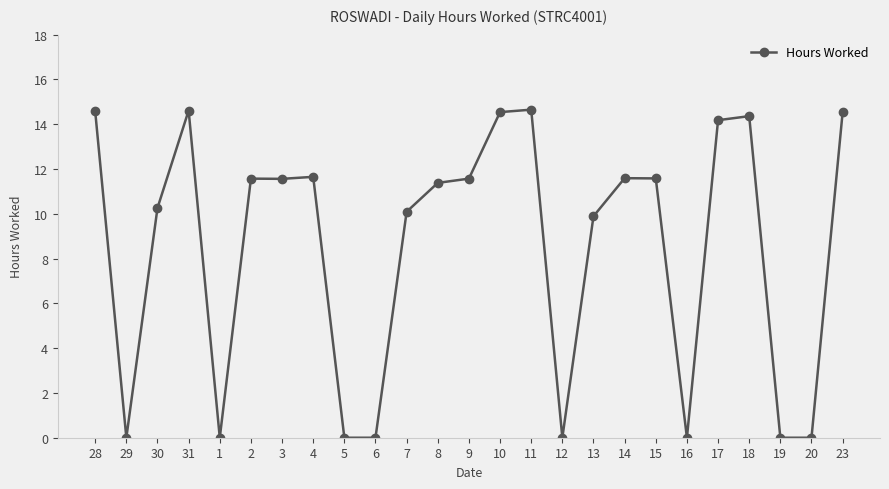

Where does the data first go above 11?

28